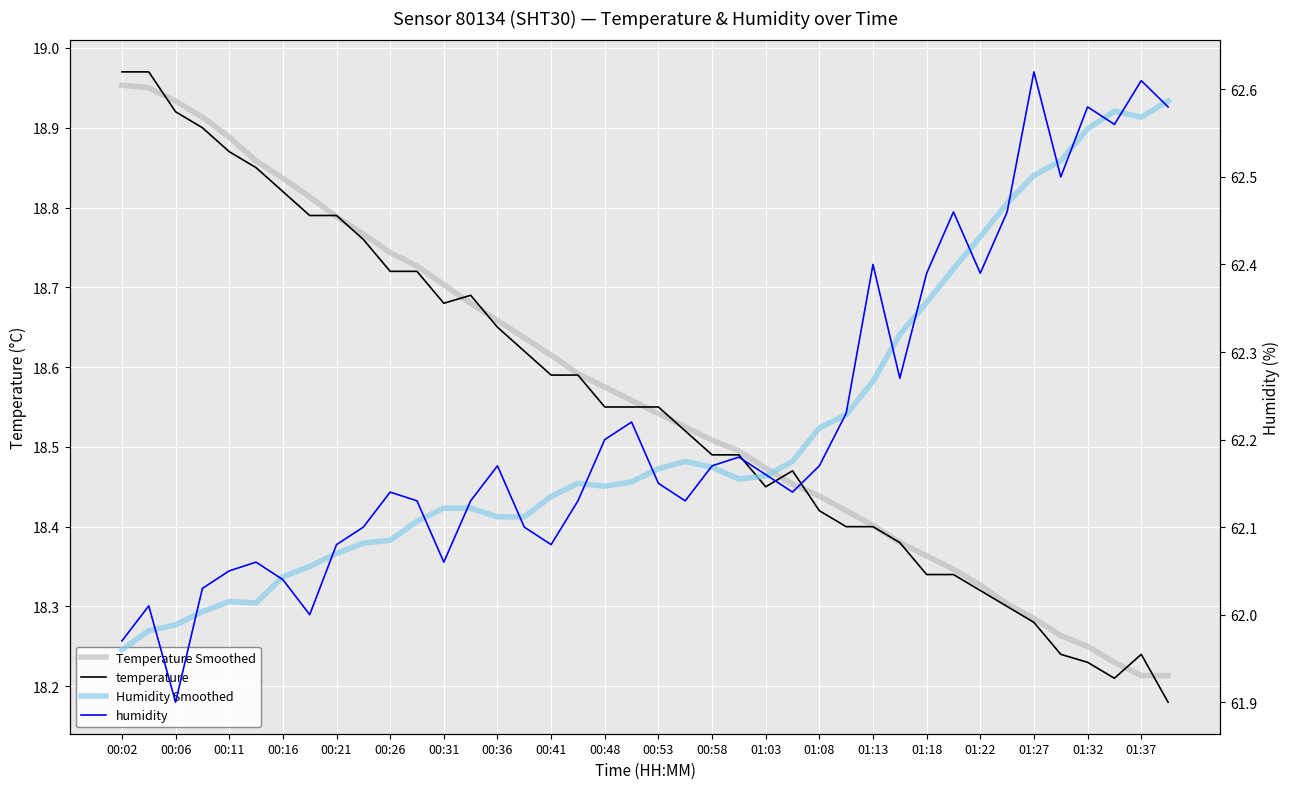

The Humidity Smoothed series shows 62.4 at 31. True or false?

True